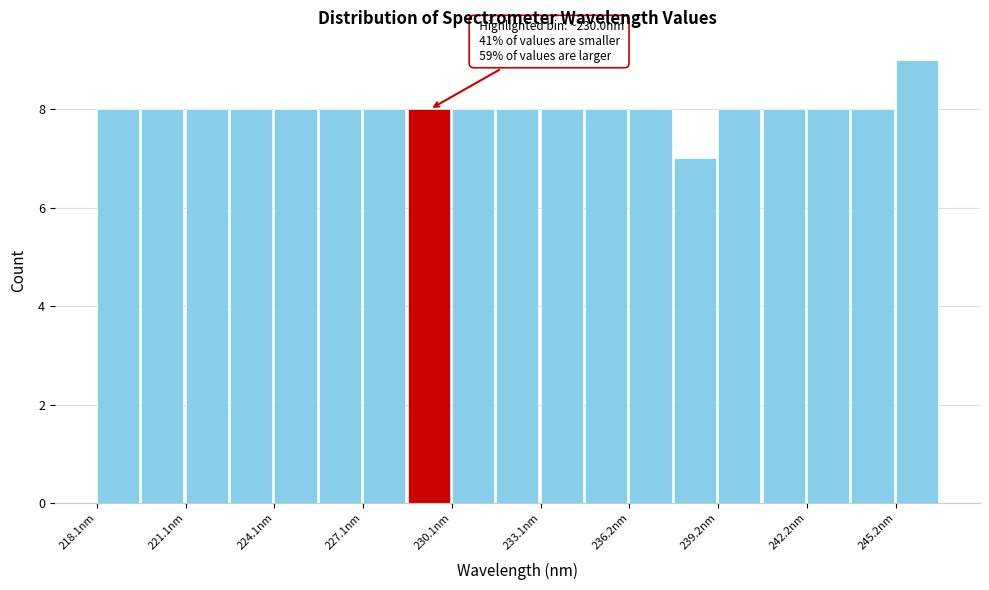

Read against the x-axis, roughly where is the centre of the tallest bar?

246.0